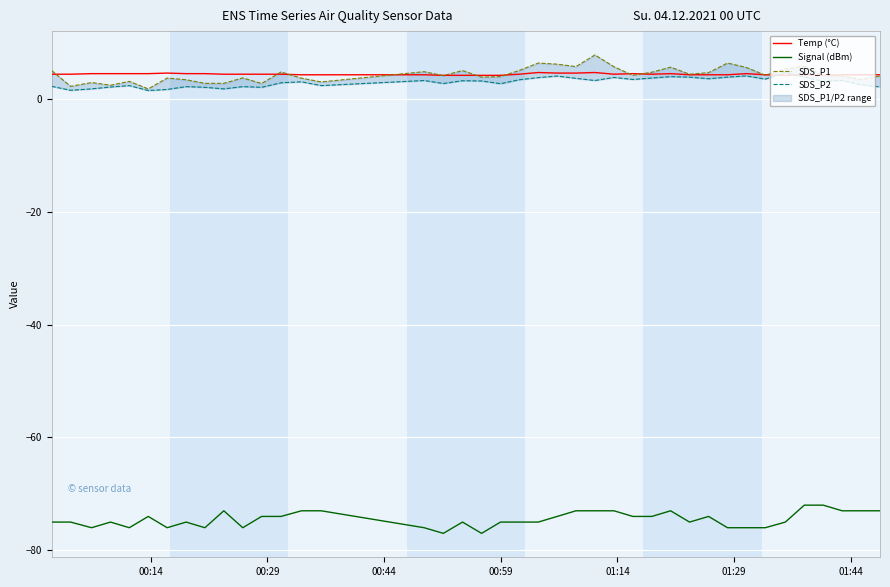

What is the average value of the Signal (dBm) series?

-74.5